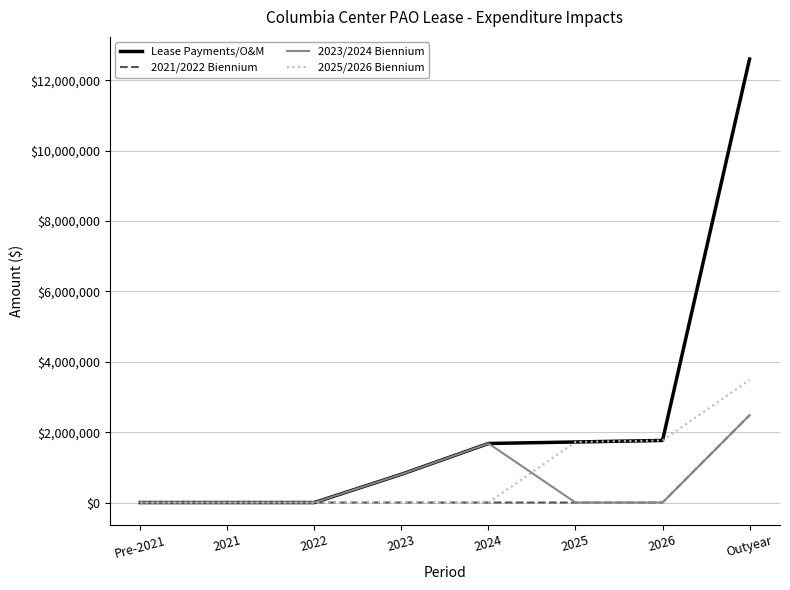

What is the maximum value shown in the chart?

12603853